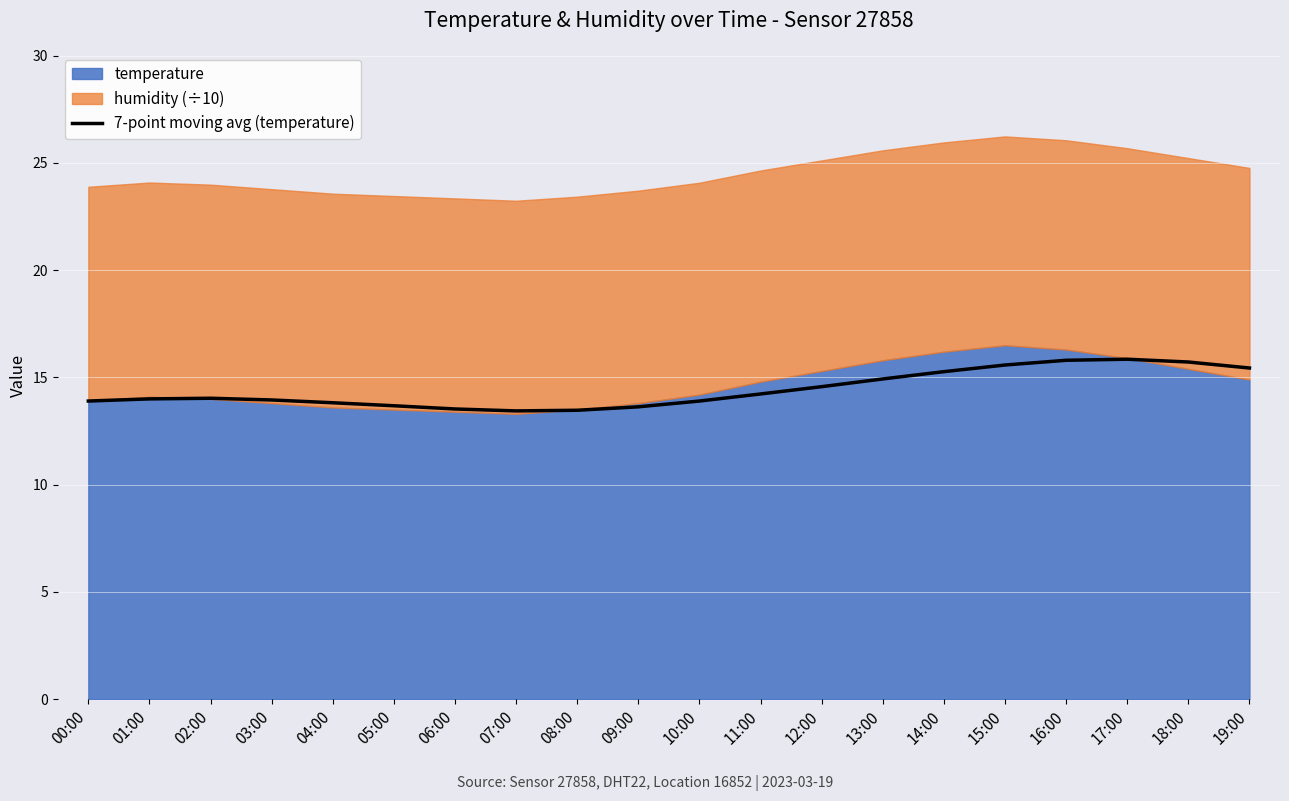

How many points are lower than both their immediate neighbors (excluding endpoints)?

1